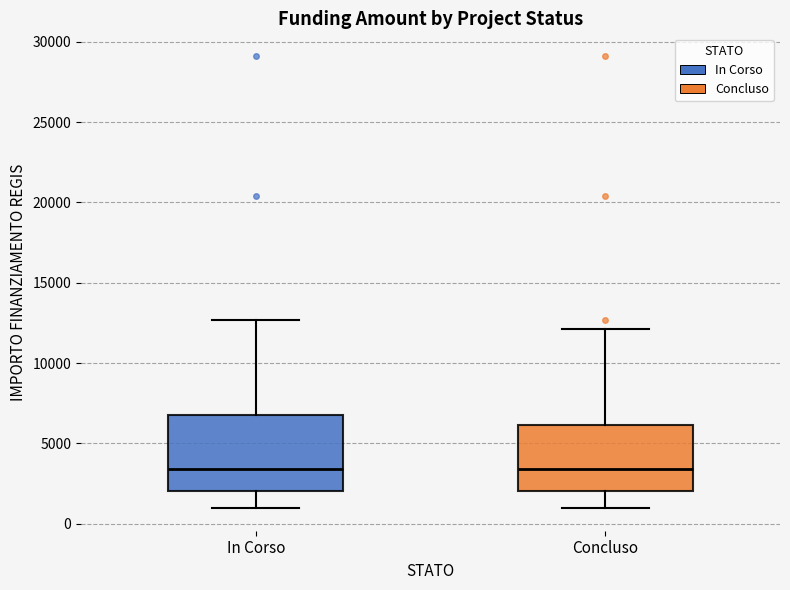

Which box is the tallest, from its lower edge to its upper edge?

In Corso